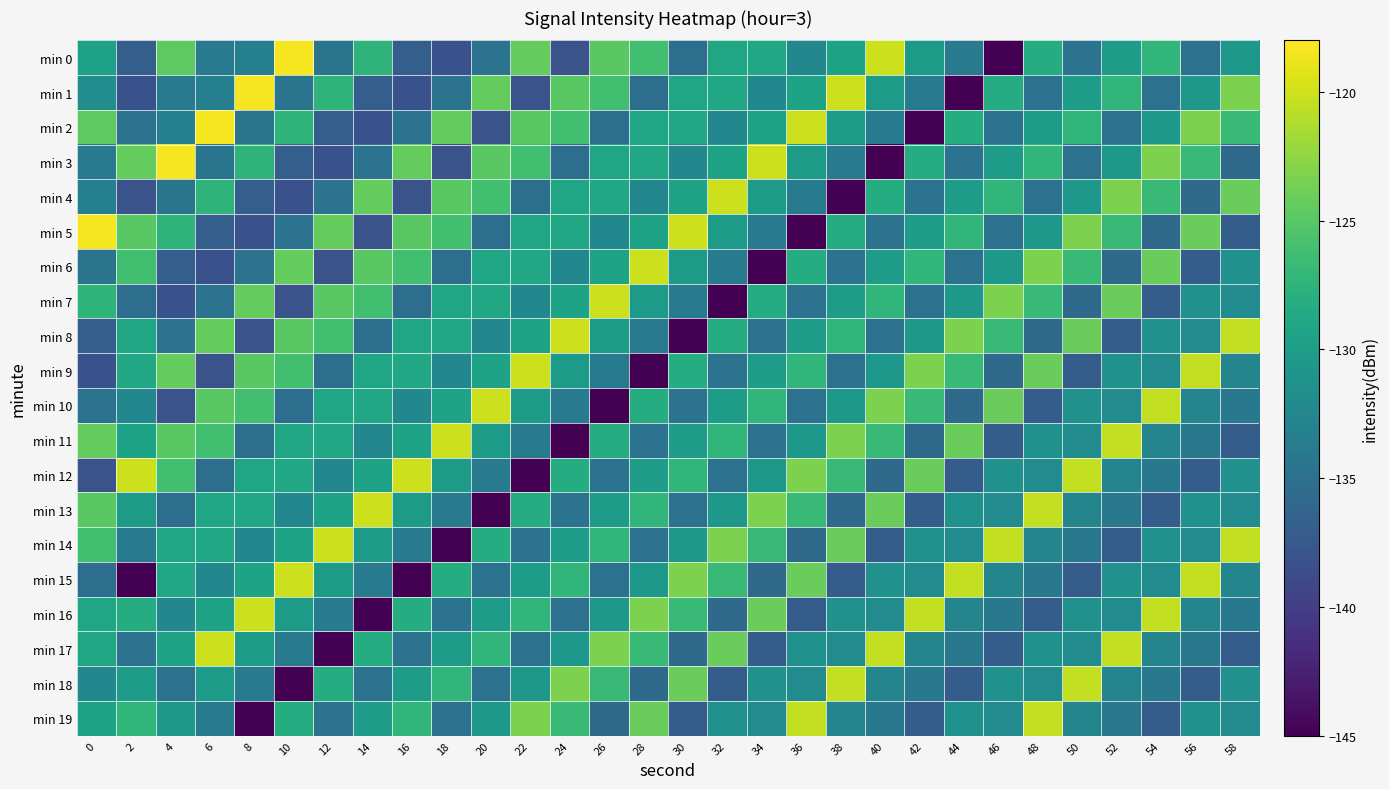

List the series in order of their peak value, lowest first.

min 18, min 19, min 4, min 6, min 7, min 8, min 9, min 10, min 11, min 12, min 13, min 14, min 15, min 16, min 17, min 0, min 1, min 2, min 3, min 5